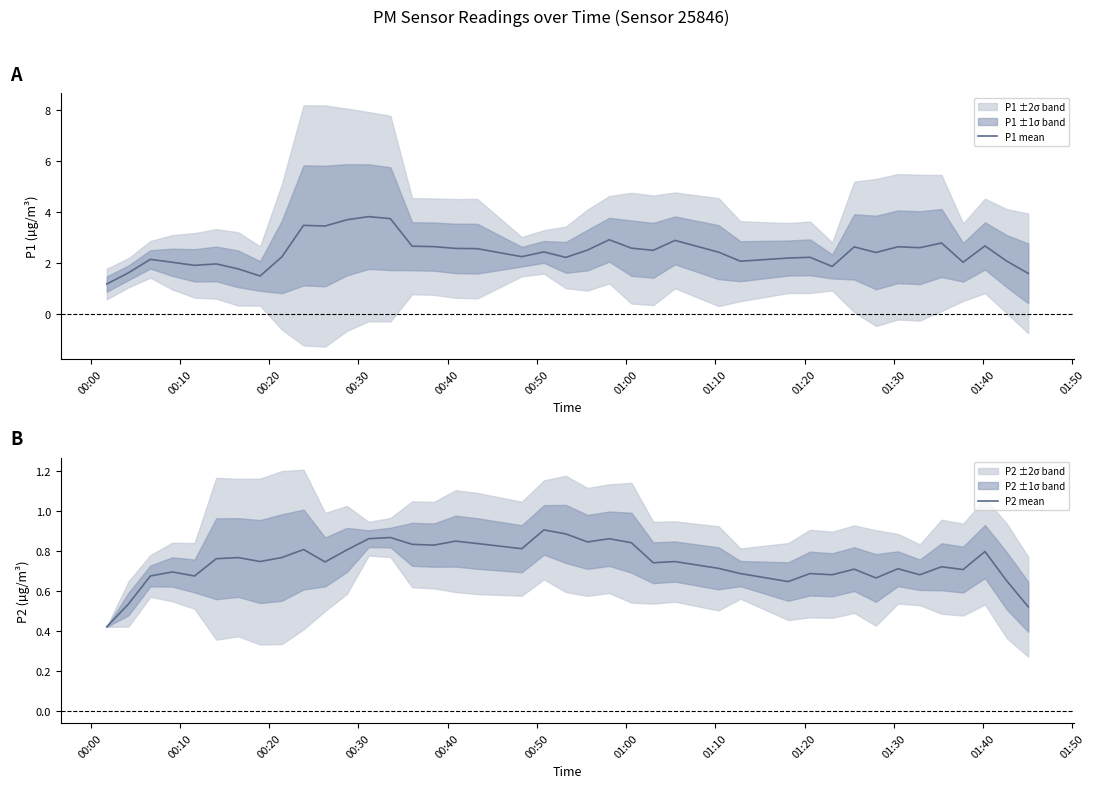

True or false: P2 mean and P1 mean cross at least once.

False